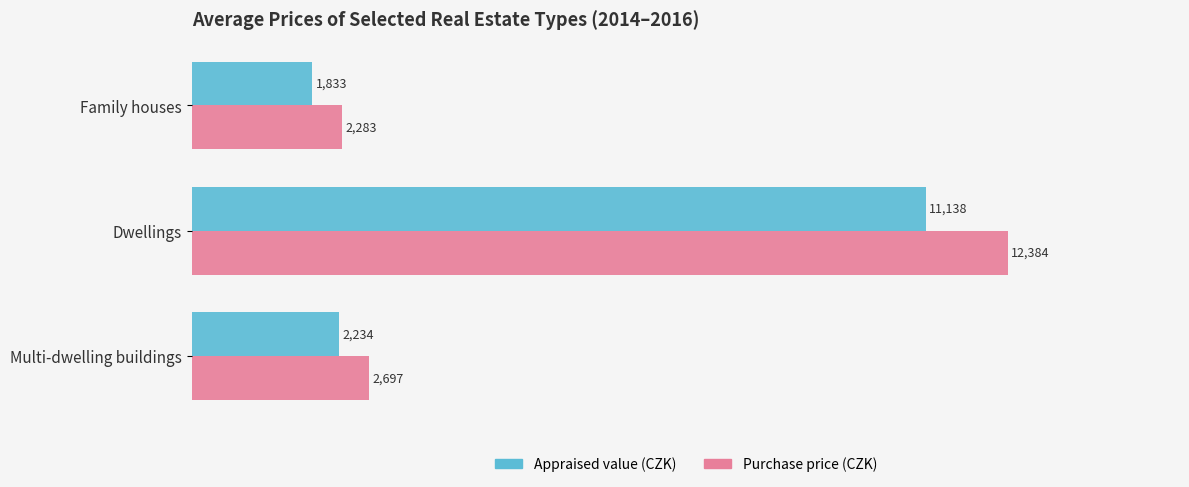

Is the value of Appraised value (CZK) at Dwellings greater than the value of Purchase price (CZK) at Family houses?

Yes